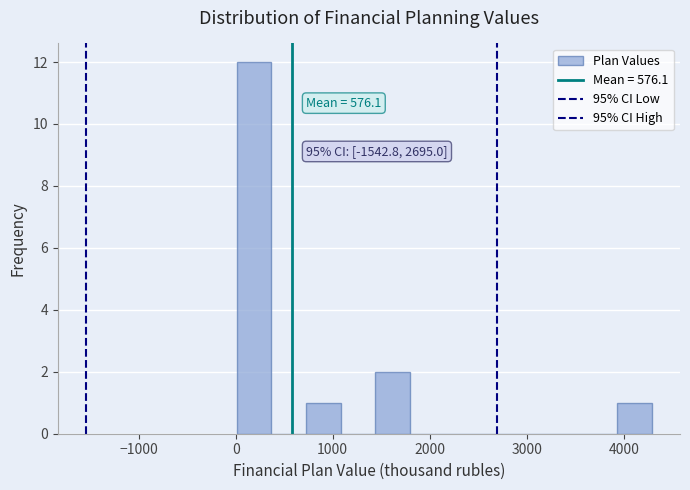

Read against the x-axis, roughly where is the centre of the tallest bar?

200